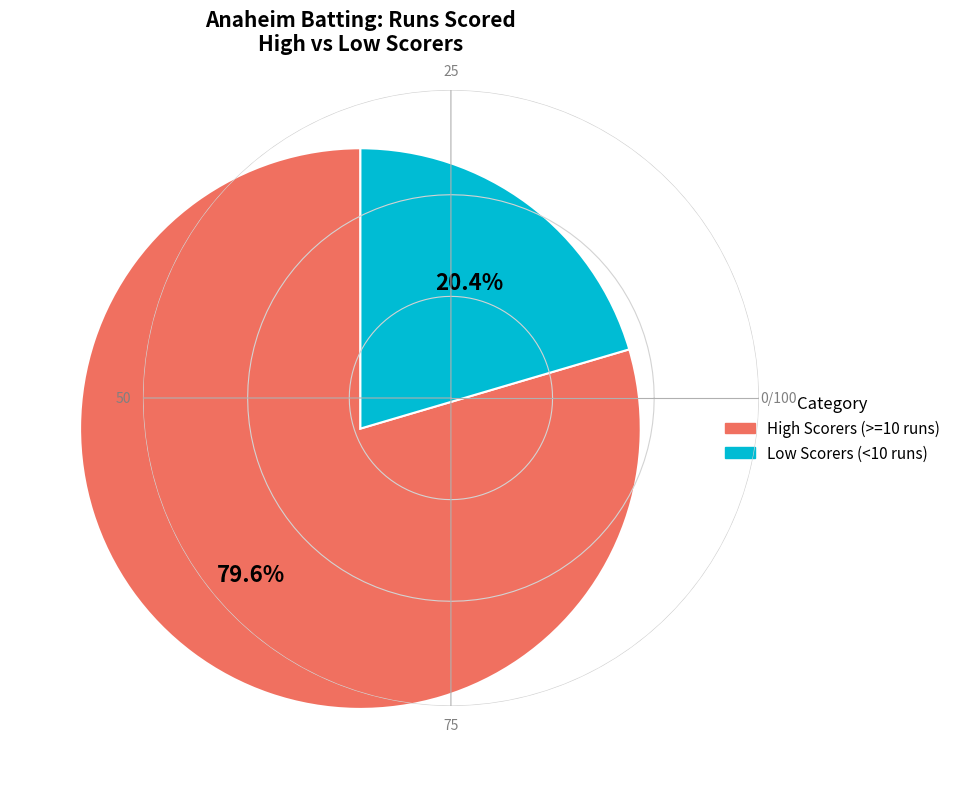

How many slices are in this pie chart?

2